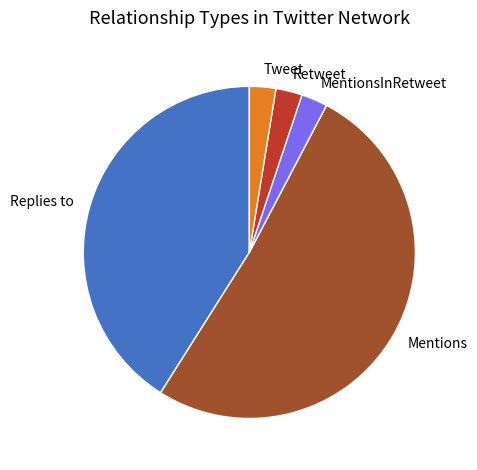

Which has a higher value, Replies to or Retweet?

Replies to